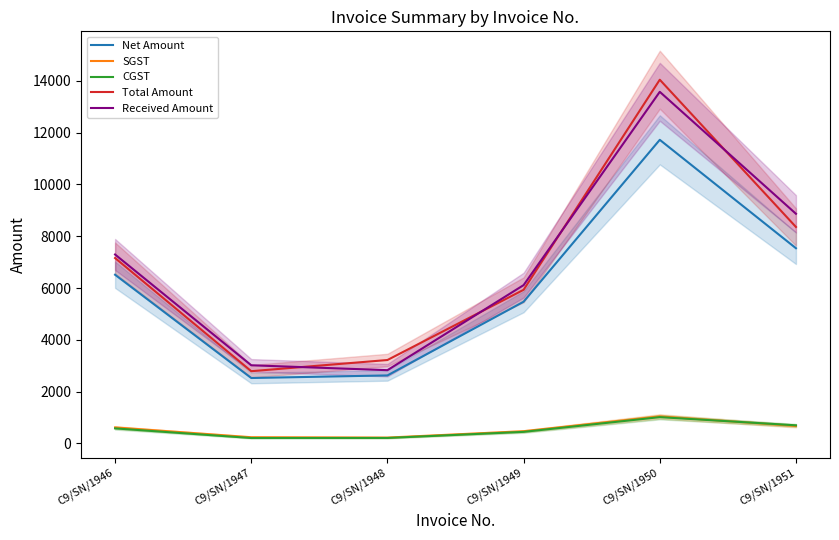

What is the spread (max minus min) of values at C9/SN/1947?

2809.7